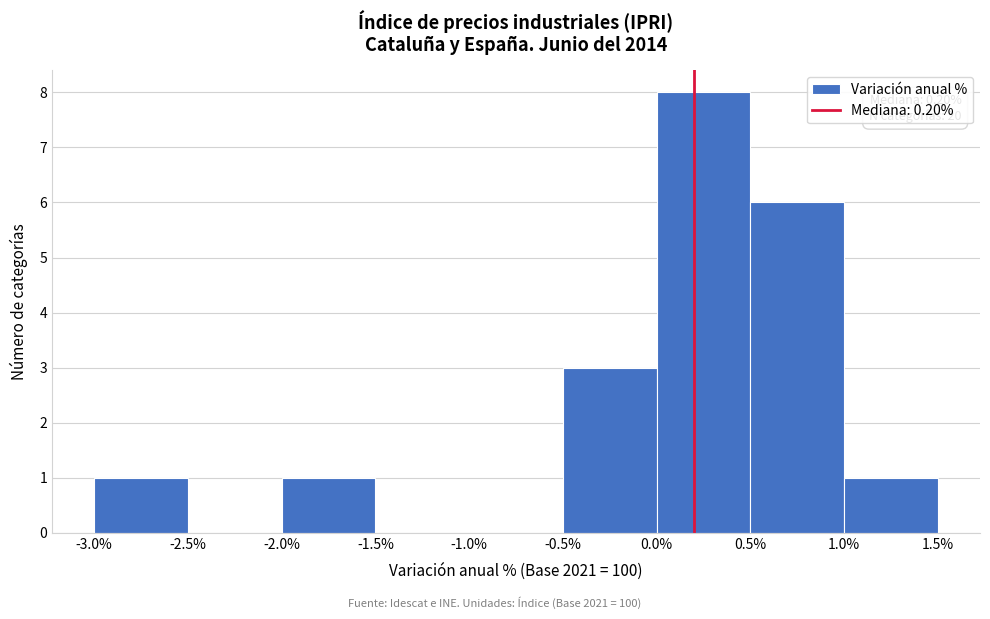

Over which range of the x-axis is the bar tallest?

0.0% to 0.5%